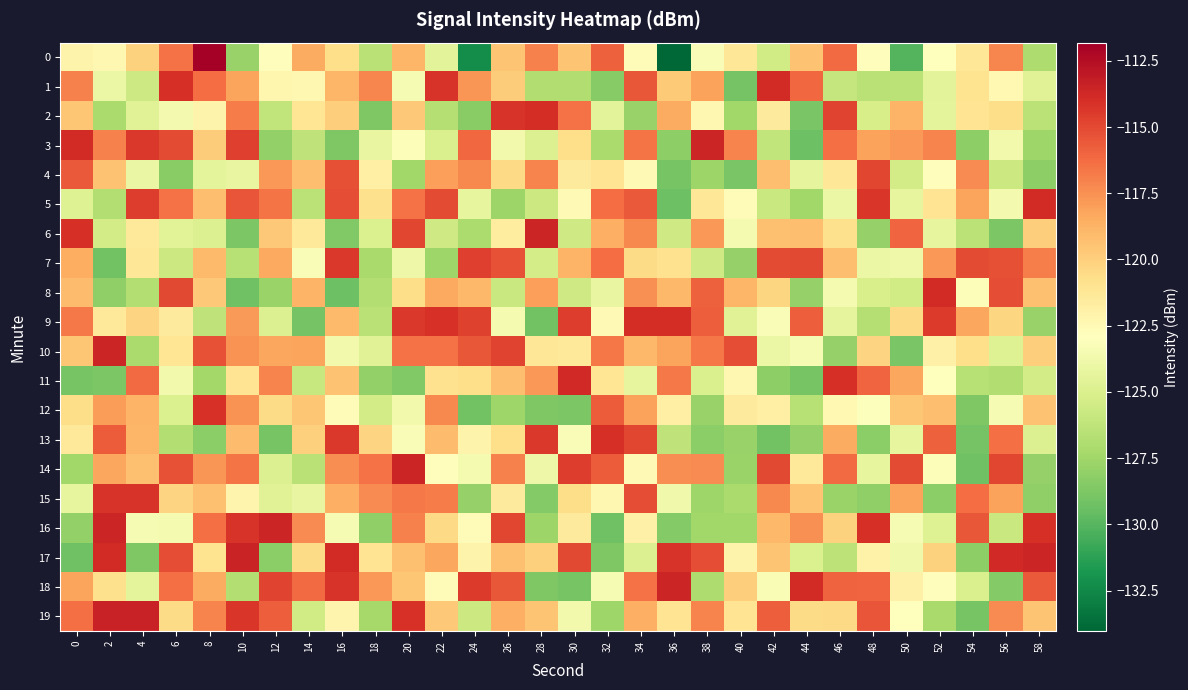

Which series has the largest total across all categories?

19